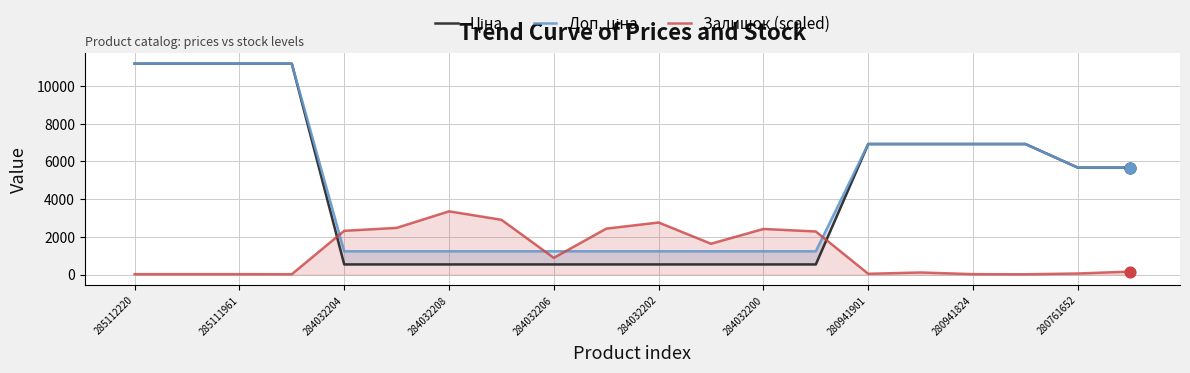

What is the highest value of the Залишок (scaled) series?

3356.4